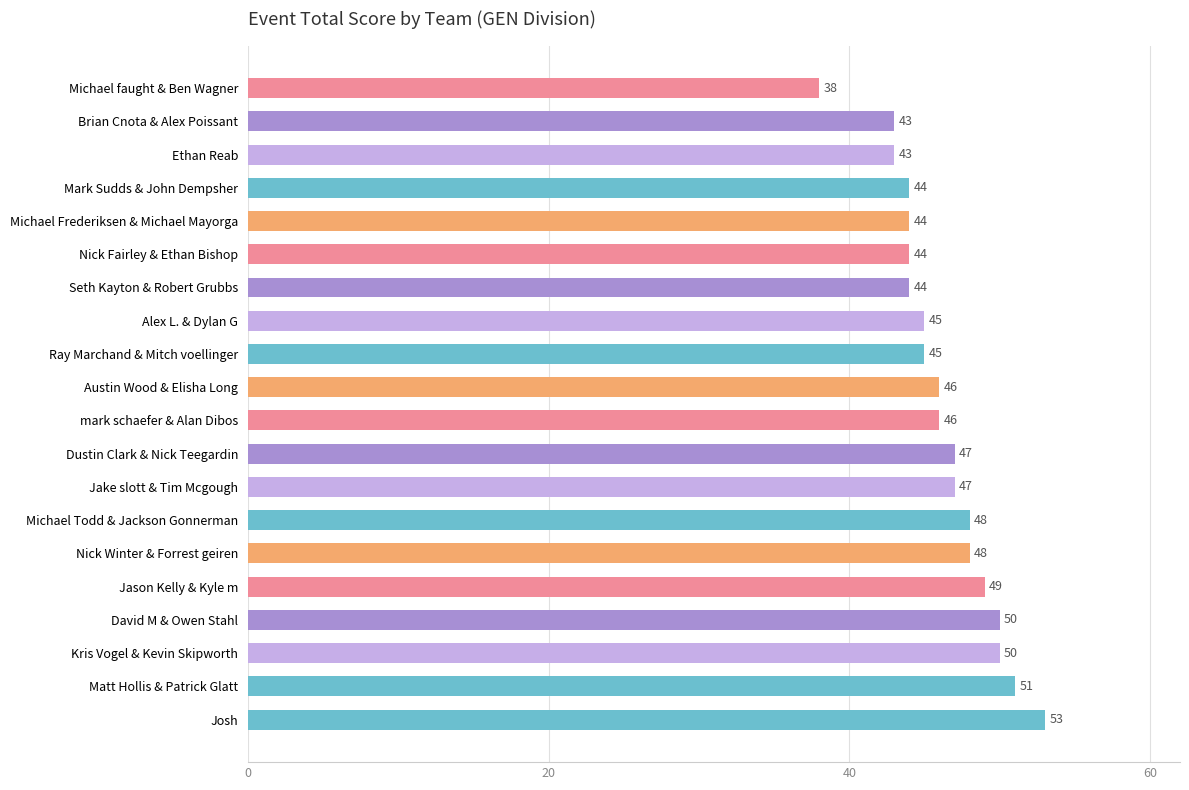

What is the difference between the second highest and minimum values?

13